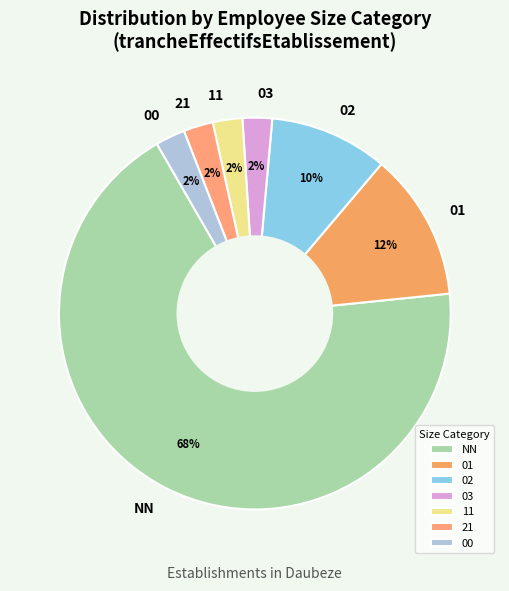

To the nearest percent, what portion does 01 represent?

12%